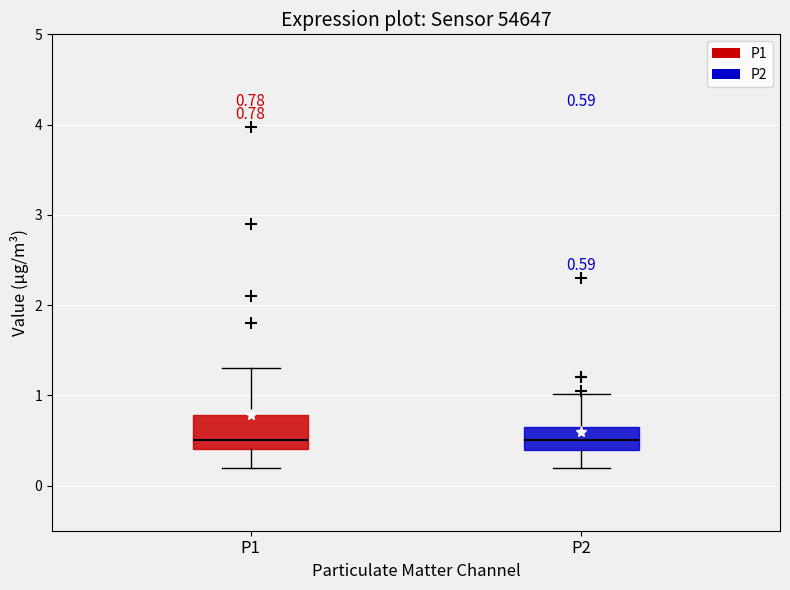

Which box is the tallest, from its lower edge to its upper edge?

P1